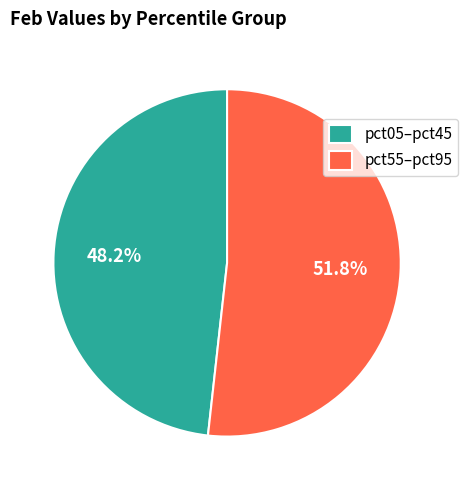

To the nearest percent, what is the average slice percentage?

50%